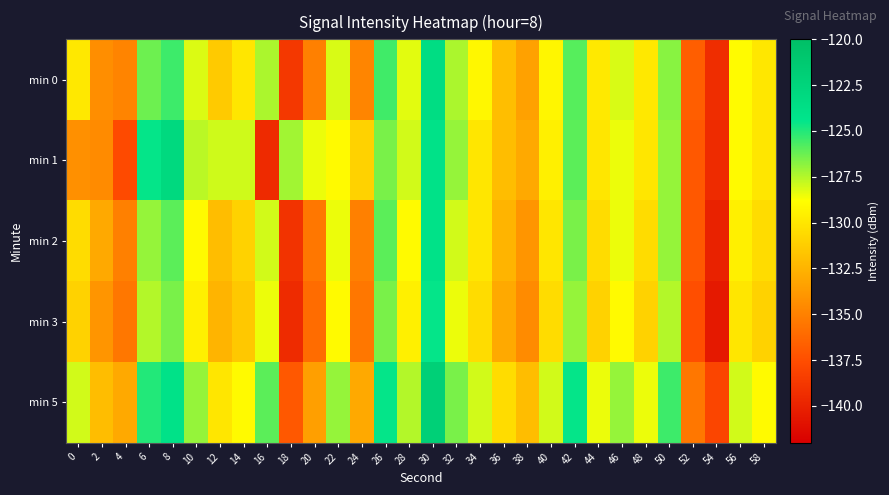

Reading left to right, transcribe all the data shown in this chart.

min 0: 0=-129.9	2=-134.3	4=-134.8	6=-126.3	8=-125.5	10=-128.2	12=-131.4	14=-130.0	16=-127.4	18=-138.8	20=-135.0	22=-128.1	24=-134.7	26=-125.5	28=-128.3	30=-123.5	32=-127.4	34=-129.2	36=-132.0	38=-133.4	40=-129.2	42=-125.9	44=-129.9	46=-128.1	48=-129.9	50=-126.7	52=-136.7	54=-139.4	56=-128.9	58=-129.9
min 1: 0=-134.2	2=-134.5	4=-137.7	6=-124.5	8=-123.0	10=-127.6	12=-128.0	14=-128.0	16=-139.5	18=-127.2	20=-128.5	22=-129.0	24=-131.0	26=-126.5	28=-128.0	30=-124.0	32=-127.0	34=-130.0	36=-132.0	38=-133.0	40=-129.5	42=-126.0	44=-130.0	46=-128.5	48=-130.0	50=-127.0	52=-137.0	54=-139.5	56=-129.0	58=-130.0
min 2: 0=-130.5	2=-133.0	4=-135.0	6=-127.0	8=-126.0	10=-129.0	12=-132.0	14=-131.0	16=-128.0	18=-139.0	20=-135.5	22=-128.5	24=-135.0	26=-126.0	28=-129.0	30=-124.0	32=-128.0	34=-130.0	36=-132.5	38=-134.0	40=-130.0	42=-126.5	44=-130.5	46=-128.5	48=-130.5	50=-127.0	52=-137.0	54=-140.0	56=-129.5	58=-130.5
min 3: 0=-131.0	2=-134.0	4=-135.5	6=-127.5	8=-126.5	10=-129.5	12=-132.5	14=-131.5	16=-128.5	18=-139.5	20=-136.0	22=-129.0	24=-135.5	26=-126.5	28=-129.5	30=-124.5	32=-128.5	34=-130.5	36=-133.0	38=-134.5	40=-130.5	42=-127.0	44=-131.0	46=-129.0	48=-131.0	50=-127.5	52=-137.5	54=-140.5	56=-130.0	58=-131.0
min 5: 0=-128.0	2=-132.0	4=-133.0	6=-125.0	8=-124.0	10=-127.0	12=-130.0	14=-129.0	16=-126.0	18=-137.0	20=-133.5	22=-127.0	24=-133.0	26=-124.5	28=-127.5	30=-122.0	32=-126.5	34=-128.0	36=-130.5	38=-132.0	40=-128.0	42=-124.5	44=-128.5	46=-127.0	48=-128.5	50=-125.5	52=-135.5	54=-138.0	56=-128.0	58=-129.0